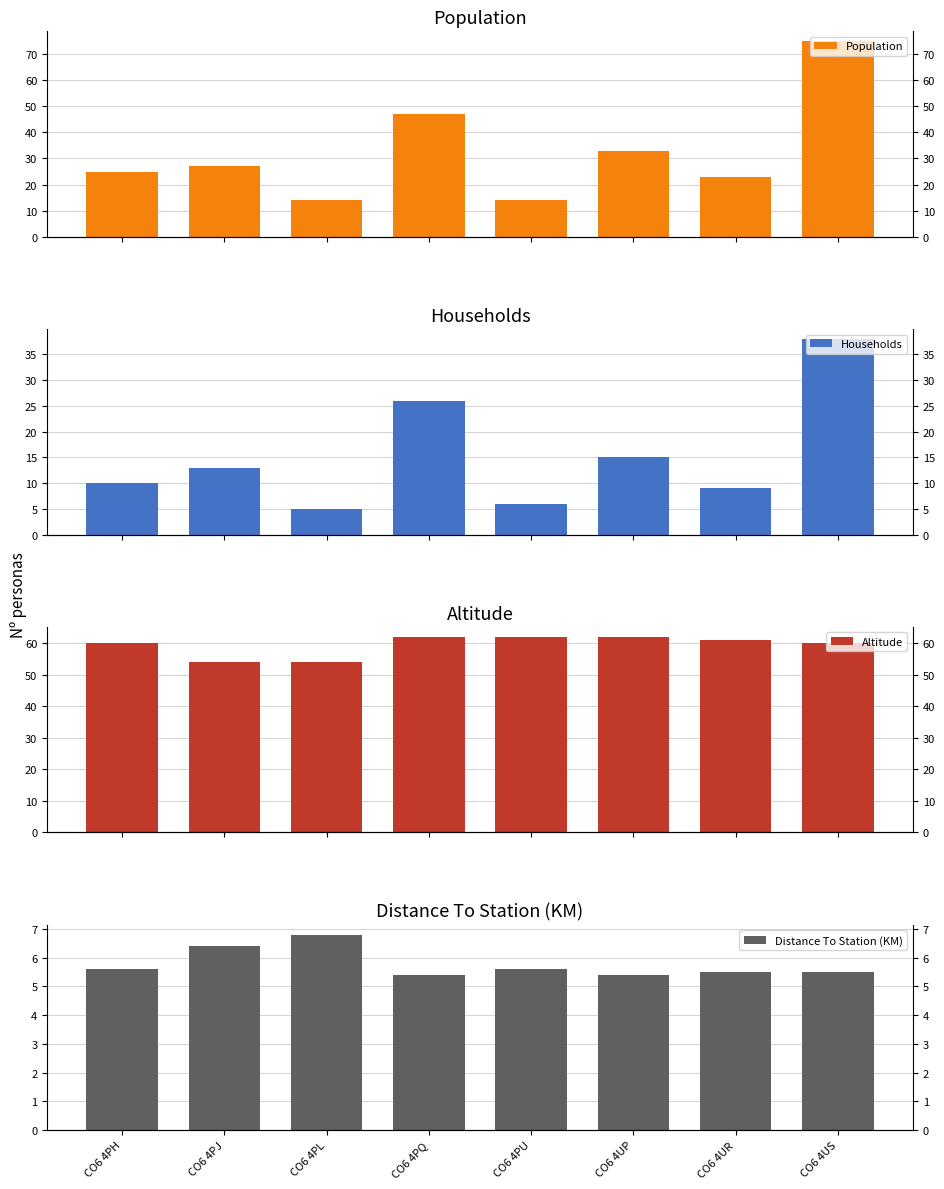

Reading left to right, extract all data points from this chart.

Population: CO6 4PH=25.0	CO6 4PJ=27.0	CO6 4PL=14.0	CO6 4PQ=47.0	CO6 4PU=14.0	CO6 4UP=33.0	CO6 4UR=23.0	CO6 4US=75.0
Households: CO6 4PH=10.0	CO6 4PJ=13.0	CO6 4PL=5.0	CO6 4PQ=26.0	CO6 4PU=6.0	CO6 4UP=15.0	CO6 4UR=9.0	CO6 4US=38.0
Altitude: CO6 4PH=60.0	CO6 4PJ=54.0	CO6 4PL=54.0	CO6 4PQ=62.0	CO6 4PU=62.0	CO6 4UP=62.0	CO6 4UR=61.0	CO6 4US=60.0
Distance To Station (KM): CO6 4PH=5.6	CO6 4PJ=6.4	CO6 4PL=6.8	CO6 4PQ=5.4	CO6 4PU=5.6	CO6 4UP=5.4	CO6 4UR=5.5	CO6 4US=5.5